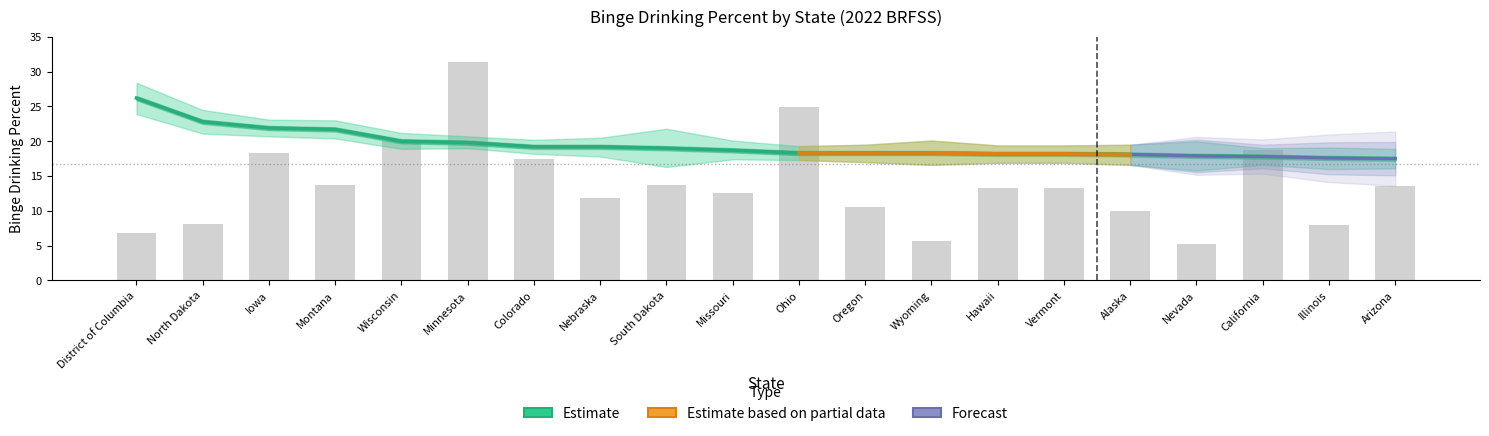

What is the spread (max minus min) of values at Wisconsin?

0.1